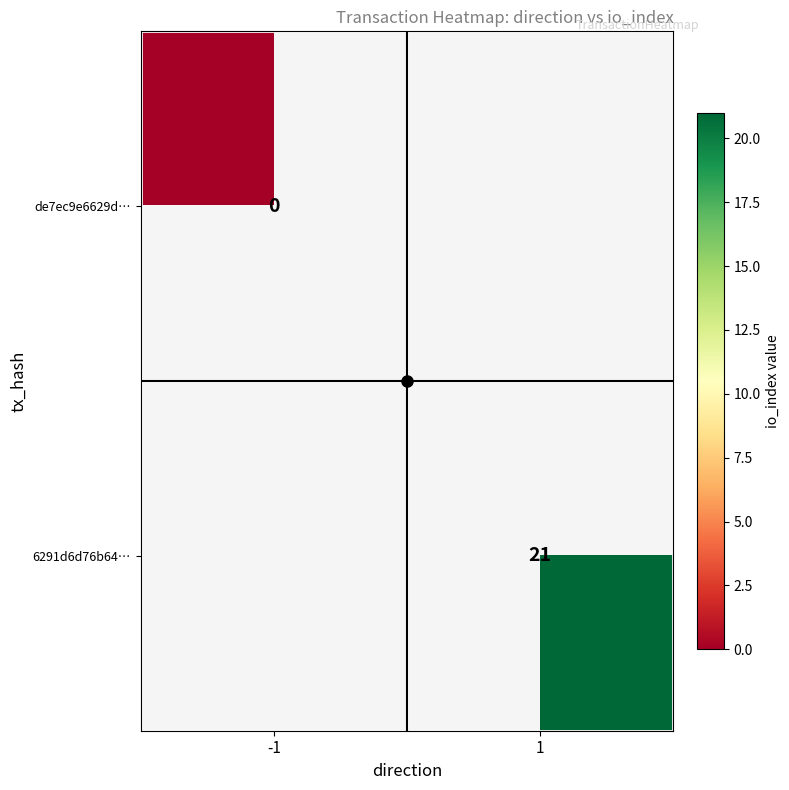

The 6291d6d76b64… series shows 21 at 1. True or false?

True